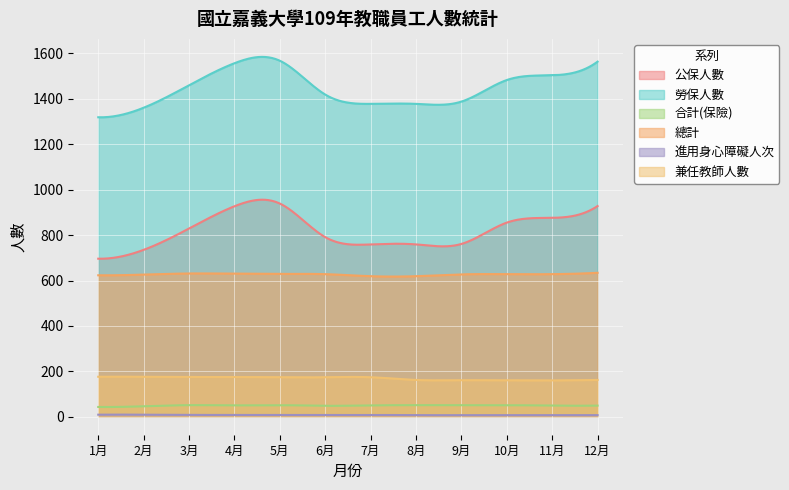

Between 10月 and 11月, which is larger?

11月